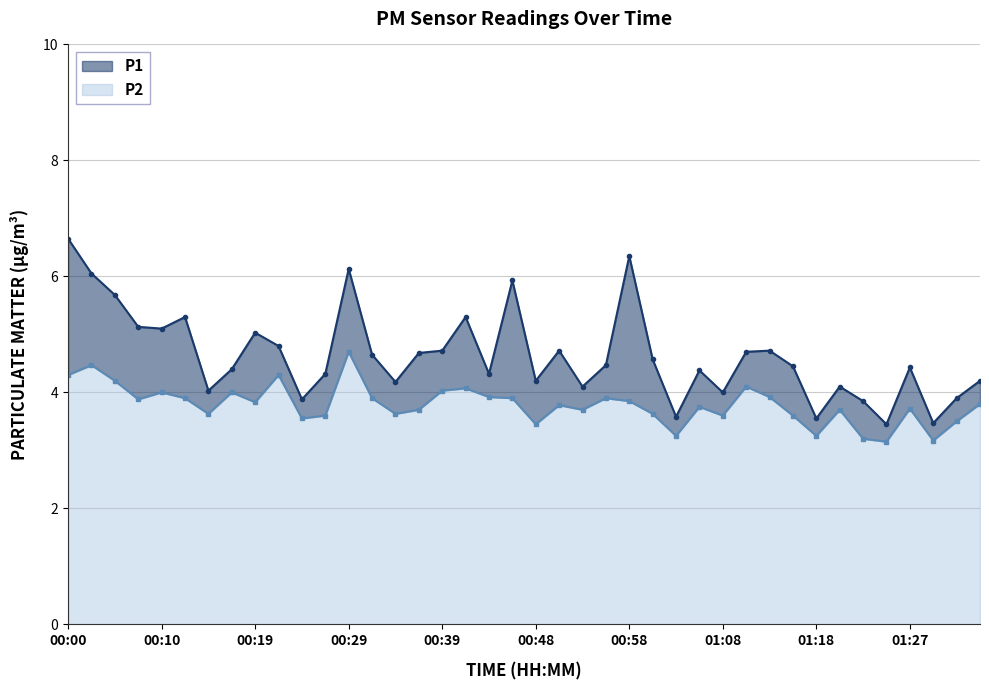

Rank the series by their maximum value, from highest to lowest.

P1, P2